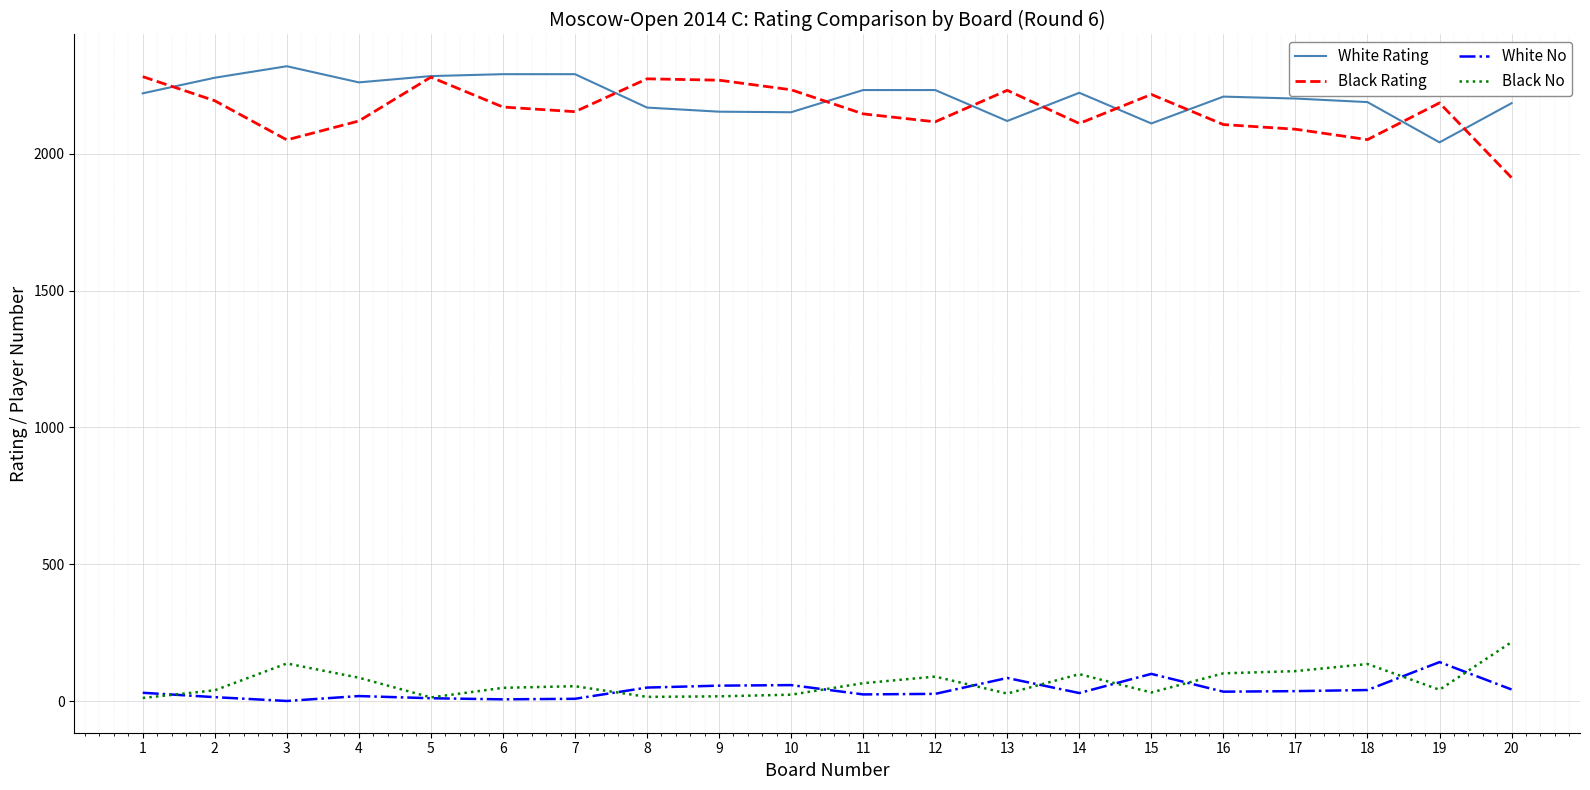

The value of Black Rating at 10 is 3715. True or false?

False